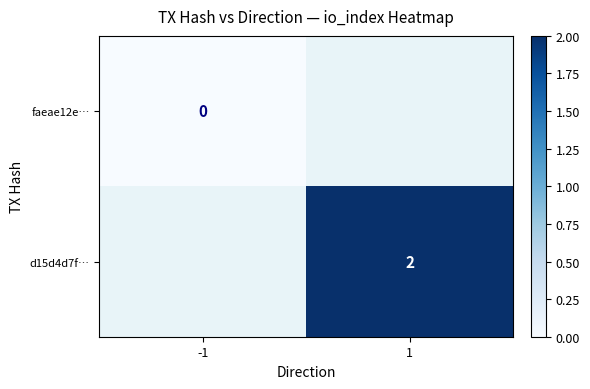

Is it true that d15d4d7f… equals 2 at 1?

True